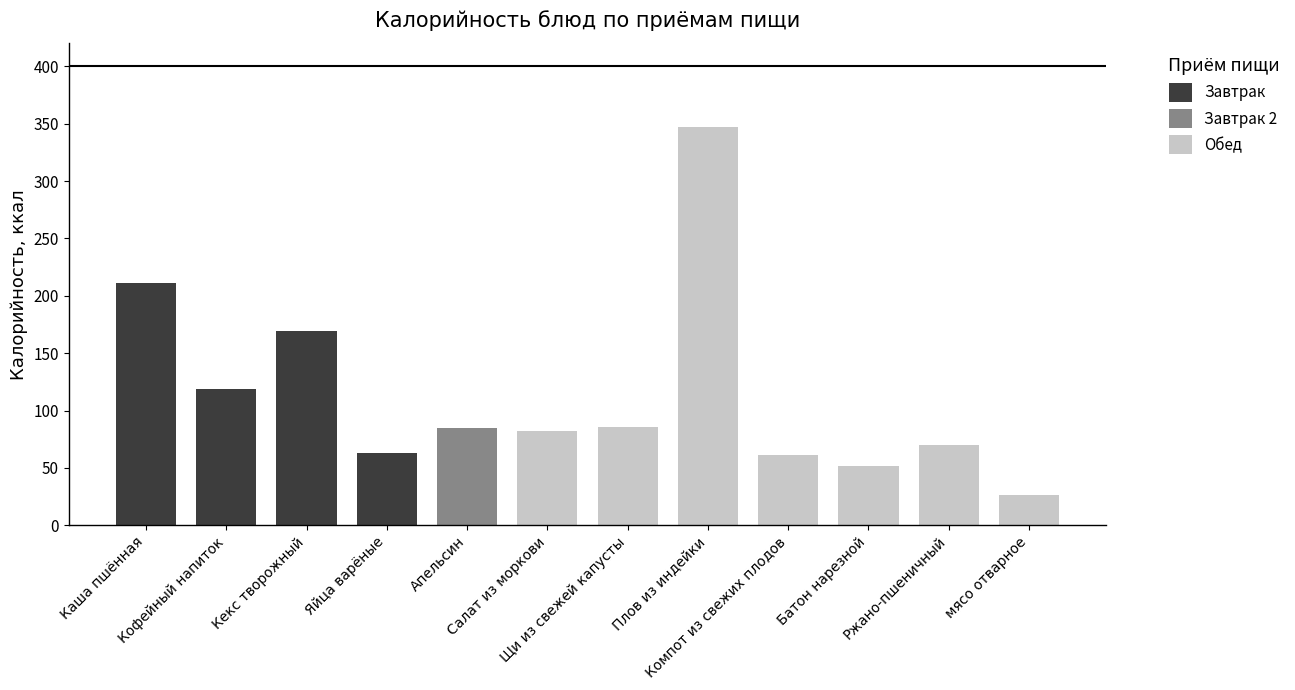

Which series has the largest total across all categories?

Обед